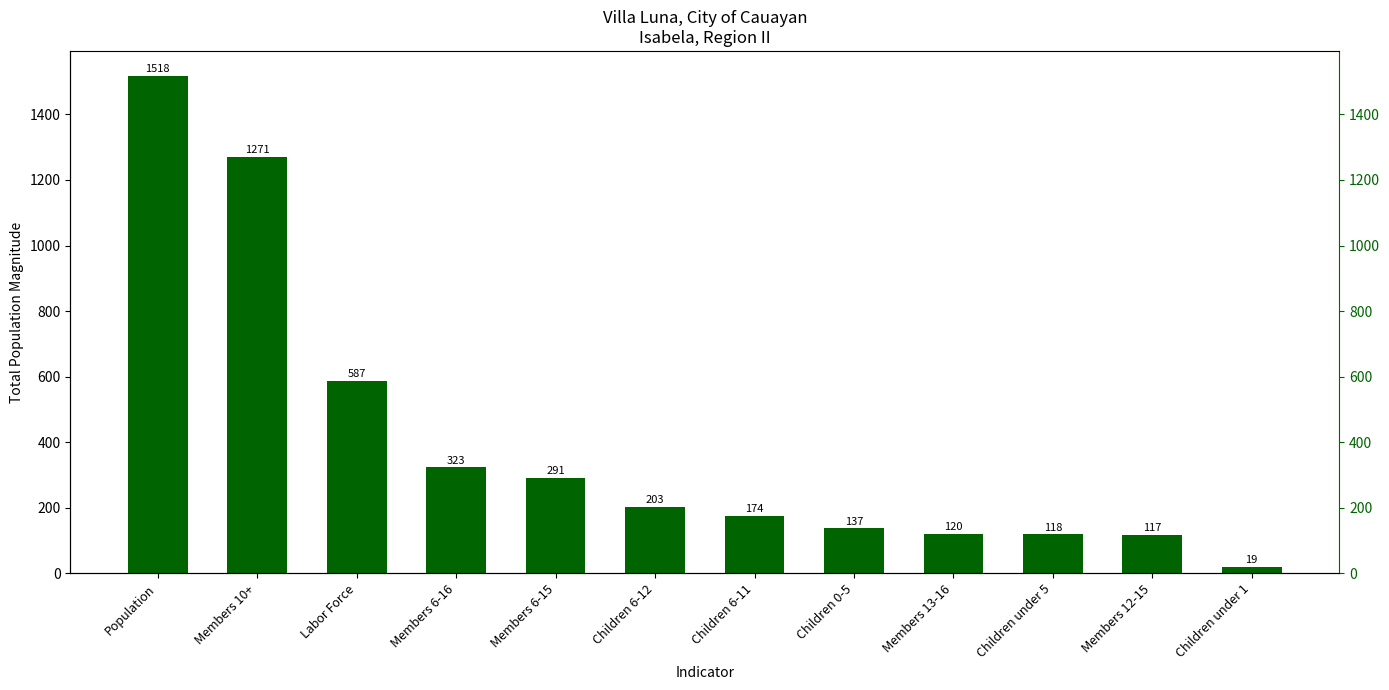

What is the average value?

406